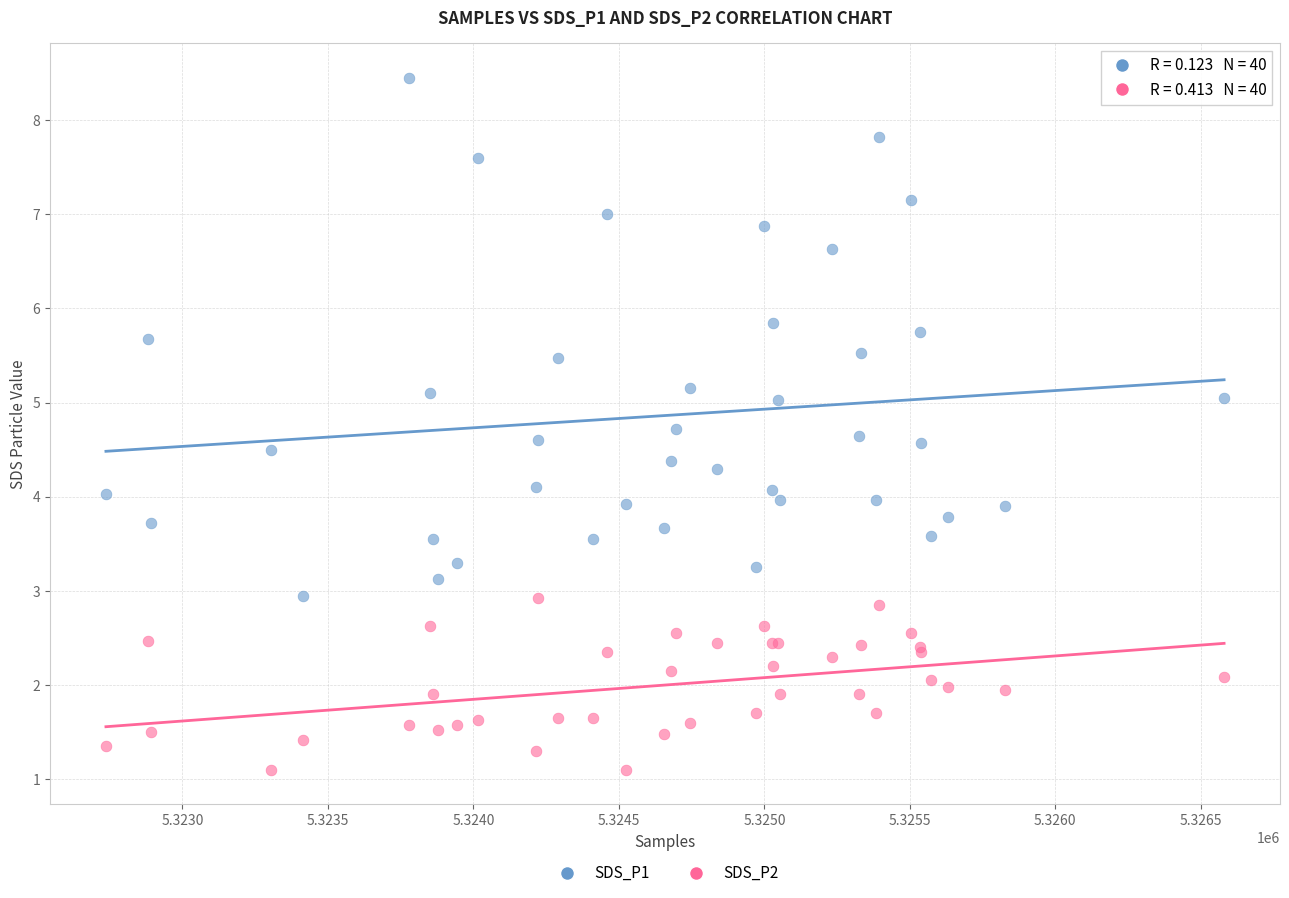

What are all the series names shown in the legend?

SDS_P1, SDS_P2